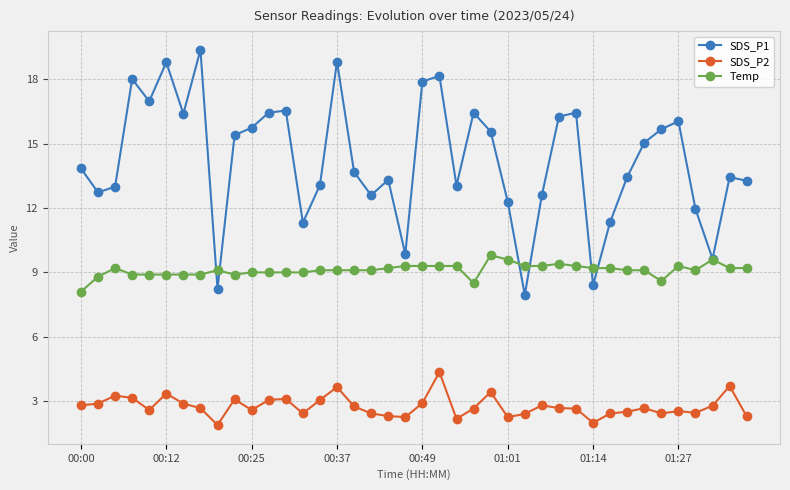

Does the chart display data point markers on the line(s)?

Yes